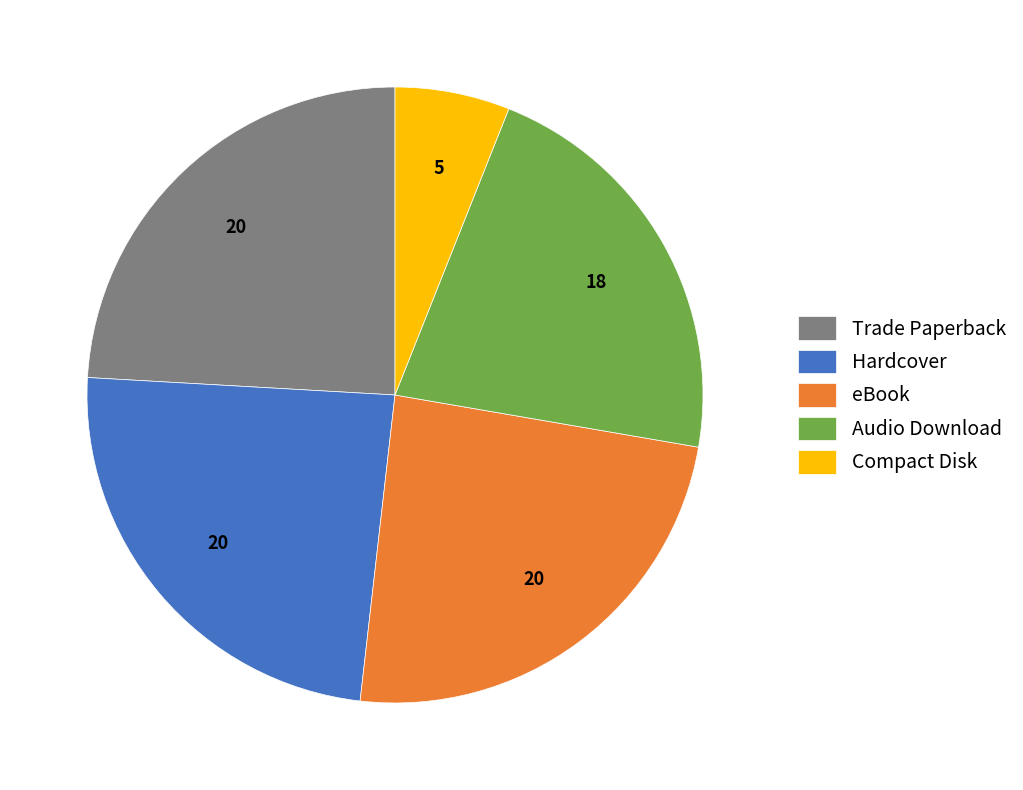

Is there a majority slice in this chart?

No